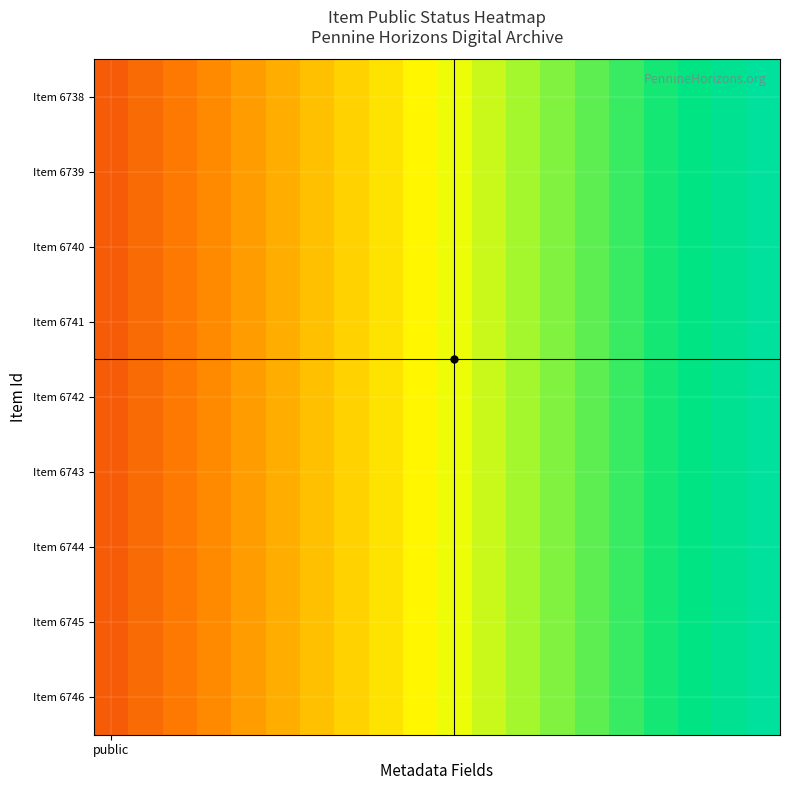

Count the number of data series in this chart.

9